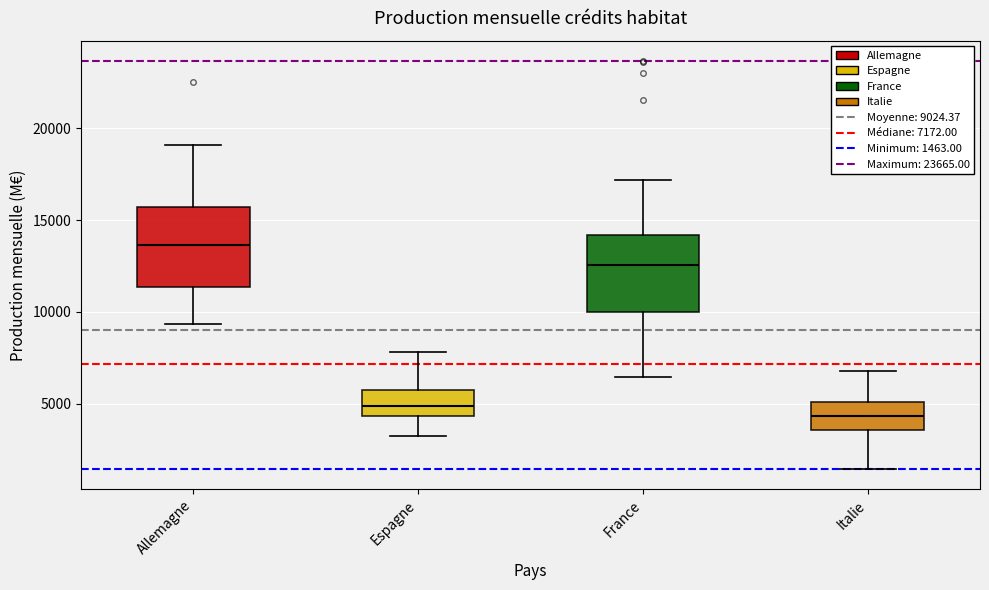

Where does the median line of the box for Allemagne sit on the y-axis? The values are not printed on the chart, so give them approximately, as read against the axis.

13500